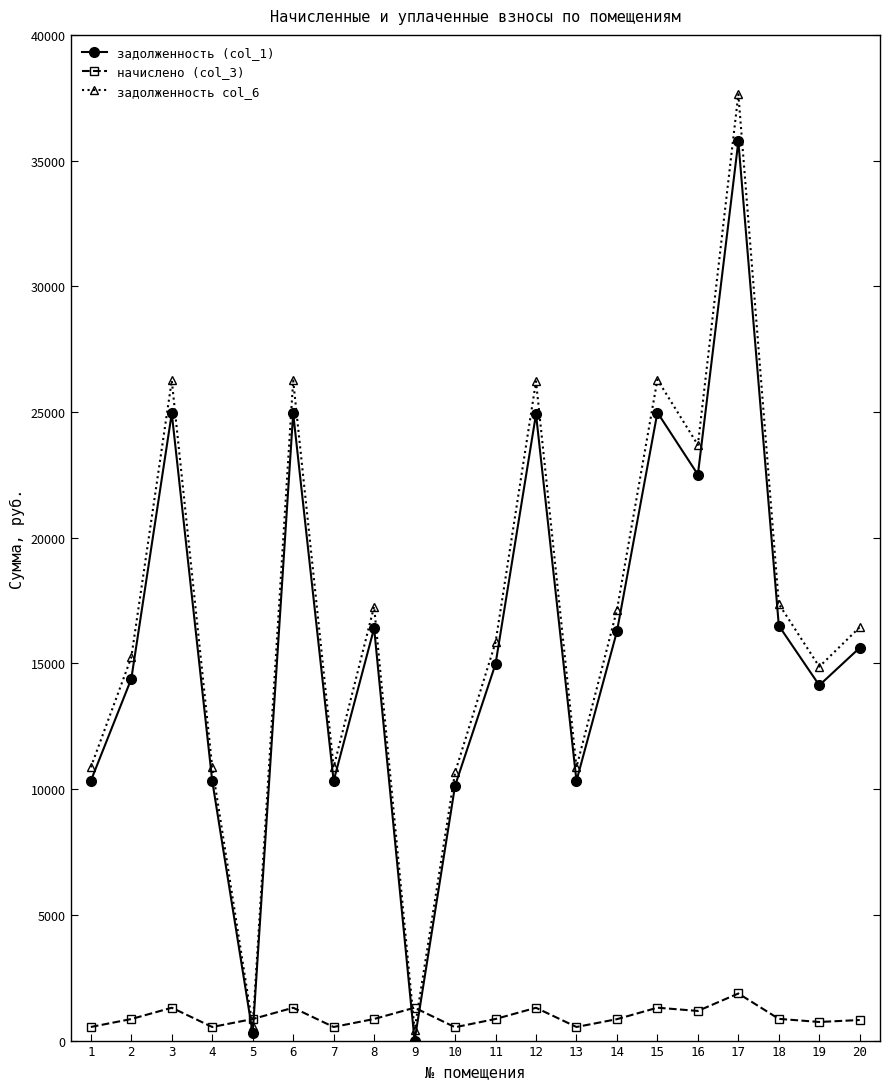

What is the value of the задолженность col_6 point at the 6th from the left?

26254.1